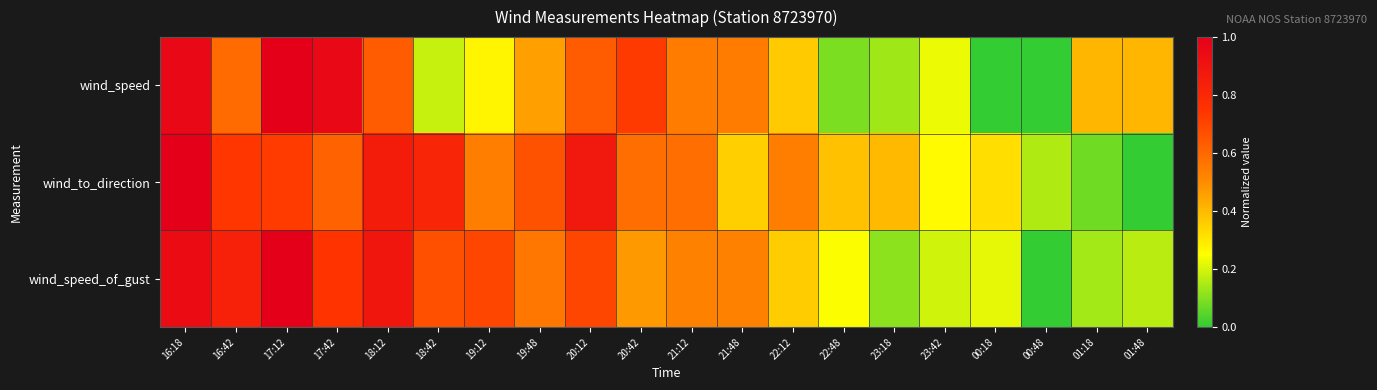

Which series has the largest range (max minus min)?

wind_speed